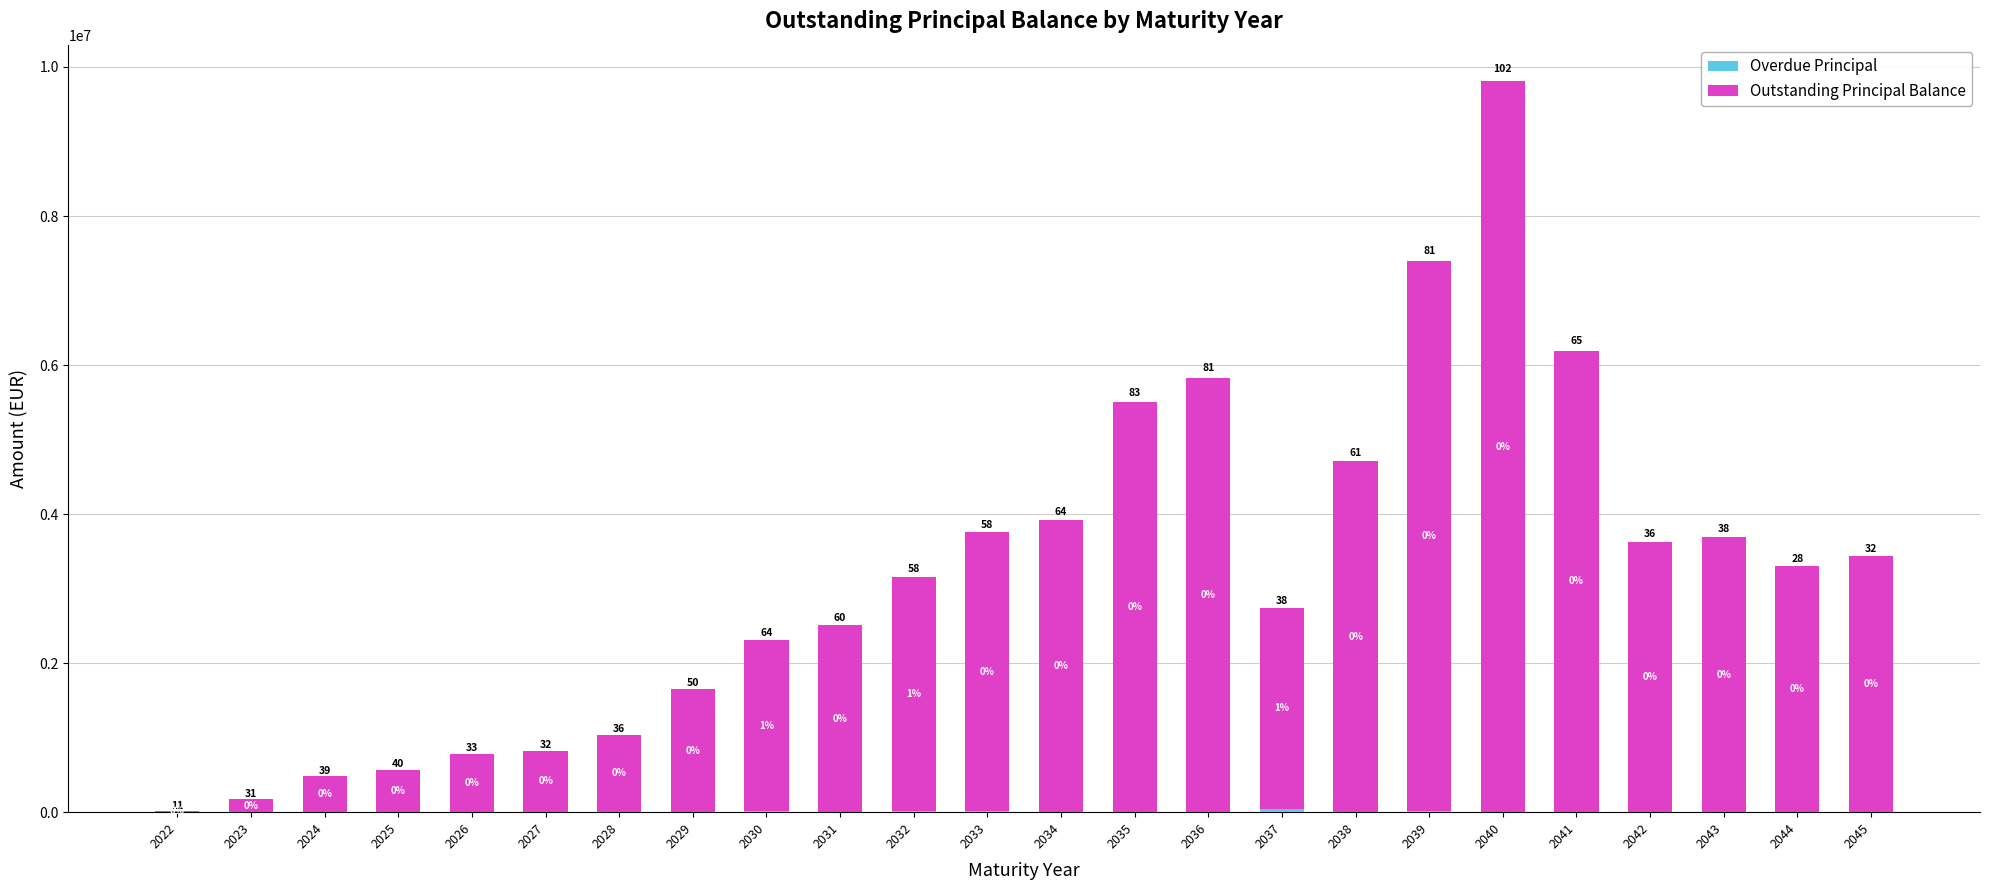

The Outstanding Principal Balance series shows 2714355.9 at 2029. True or false?

False